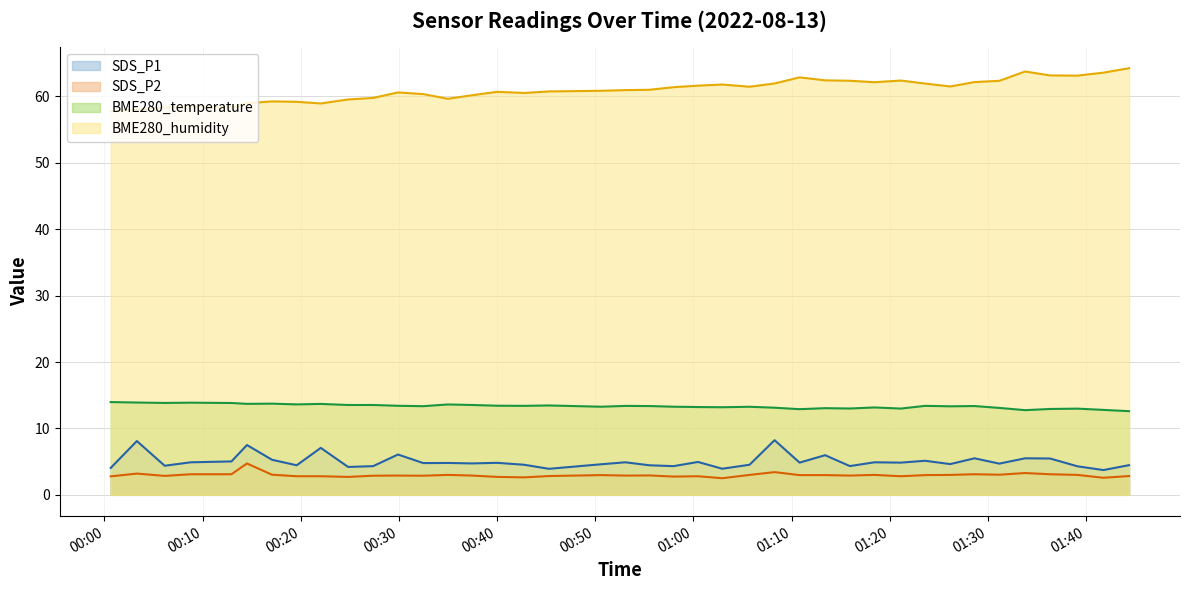

True or false: BME280_temperature and BME280_humidity intersect in this chart.

False